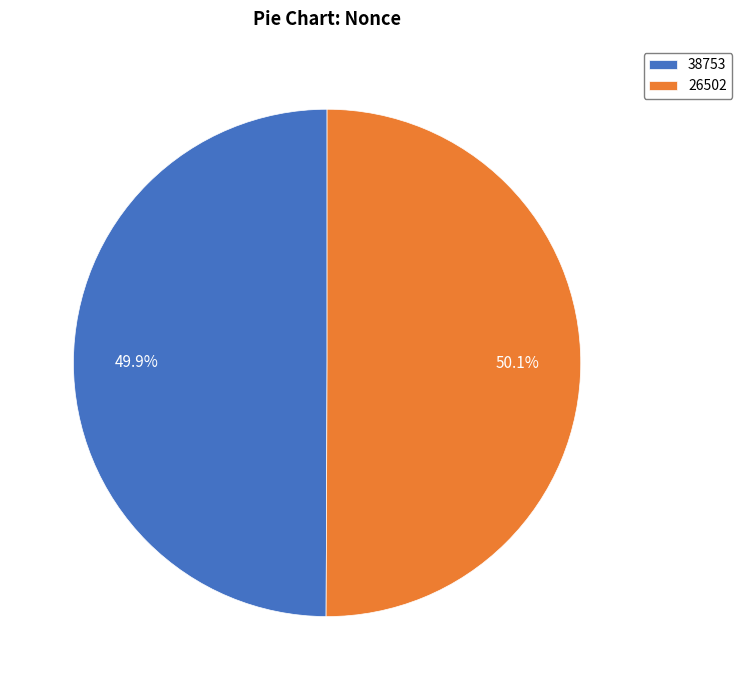

Is there a majority slice in this chart?

Yes